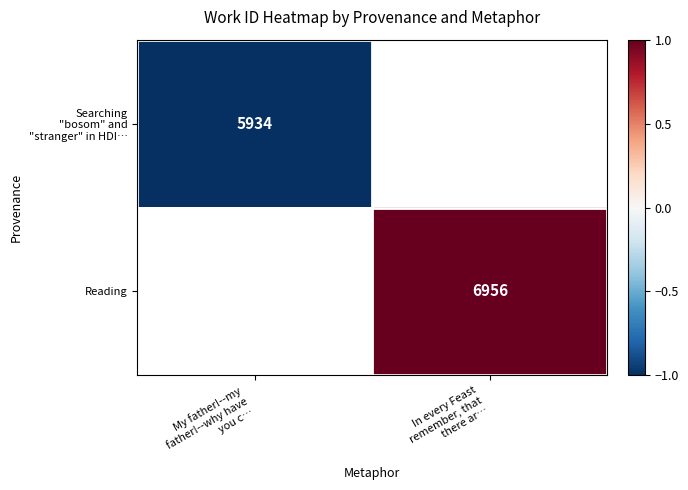

What is the approximate value of Reading at In every Feast remember, that there ar…?

1.0